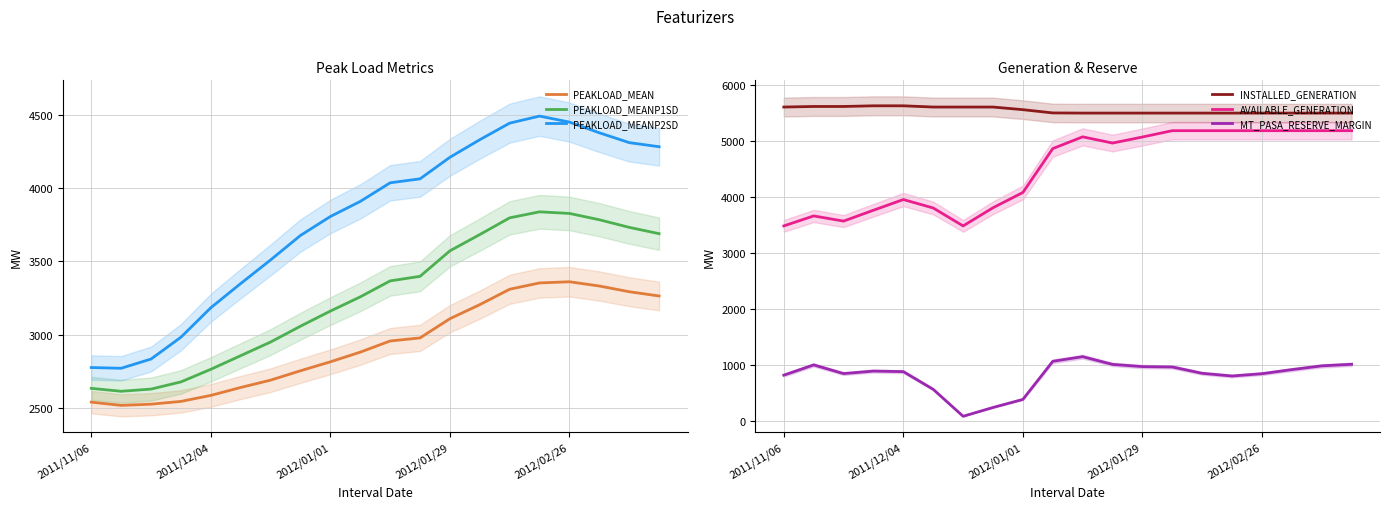

True or false: PEAKLOAD_MEANP1SD and PEAKLOAD_MEANP2SD intersect in this chart.

False